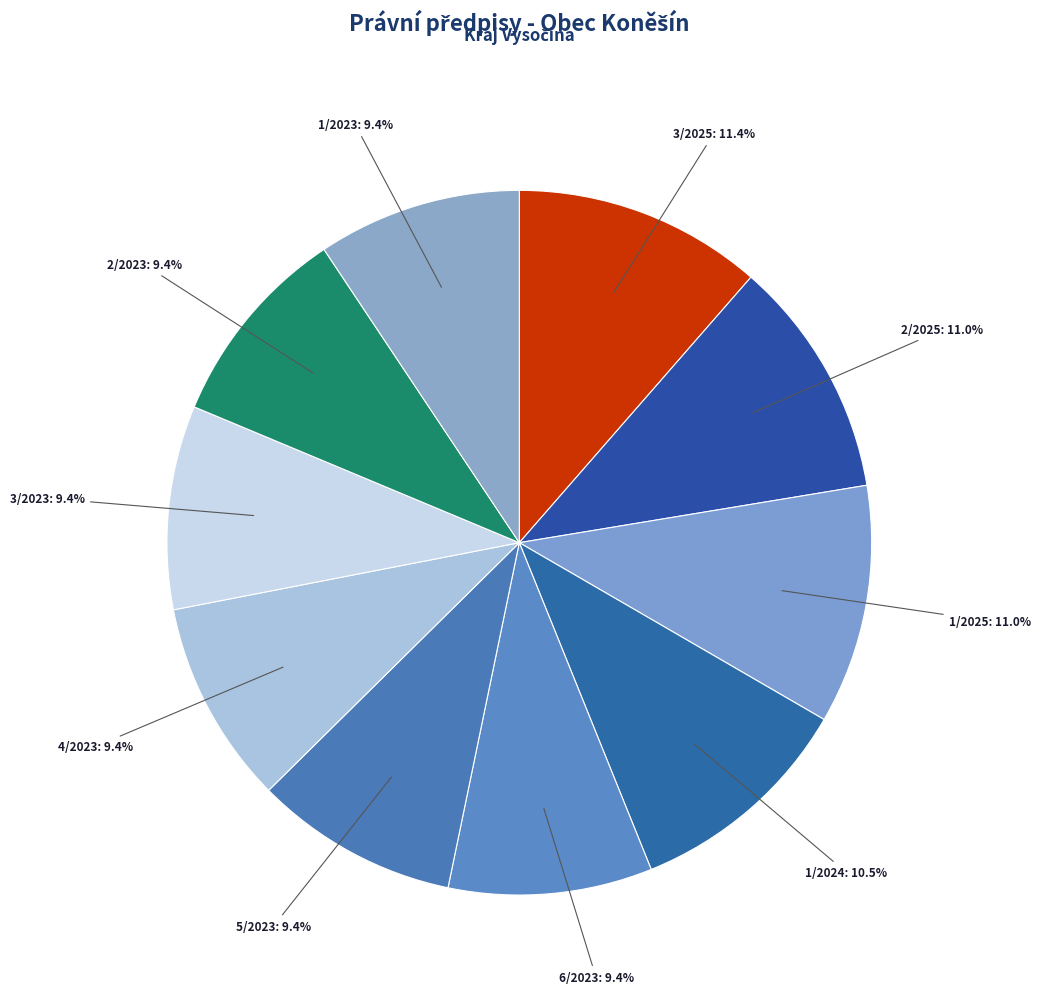

True or false: 6/2023 accounts for 9% of the total.

True